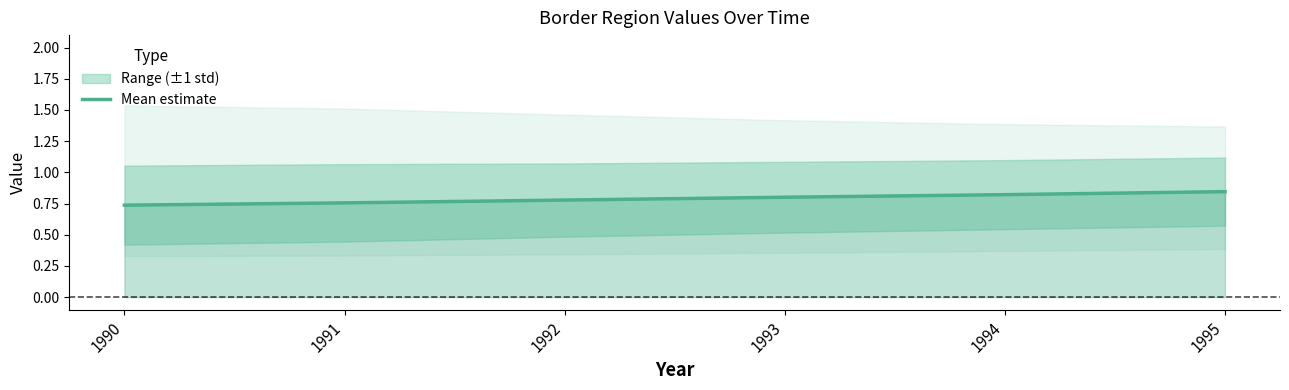

What is the value of the 4th point from the left?

0.8